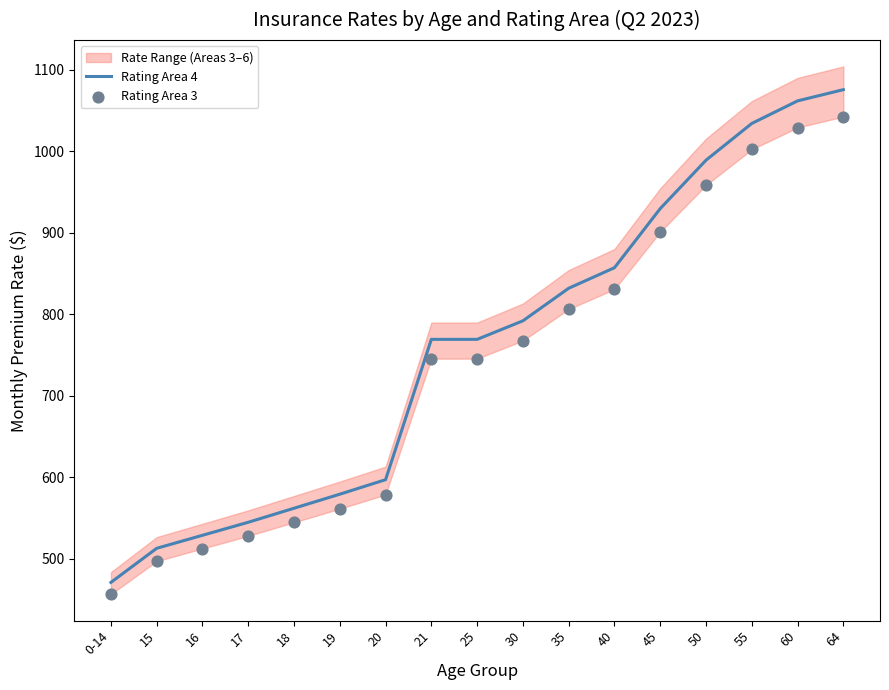

Which series has the widest spread of Y values?

Rating Area 4